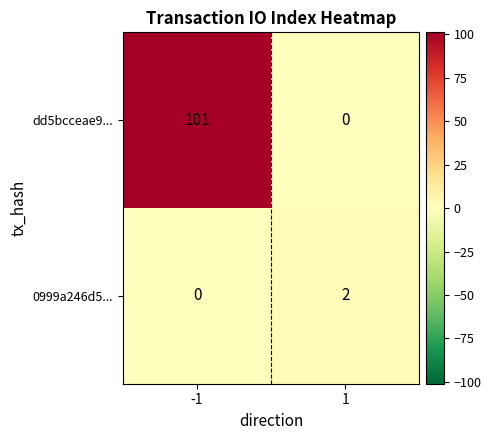

What is the approximate value of dd5bcceae9... at -1, to the nearest 50?

100